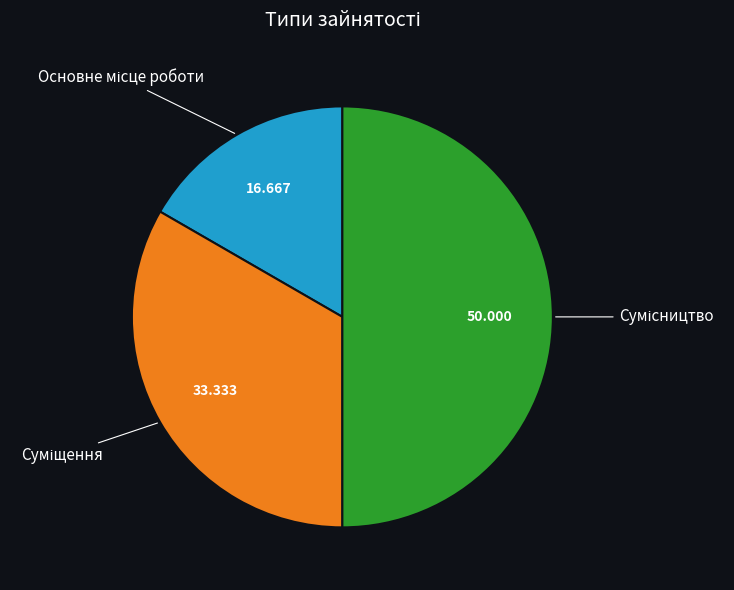

How many slices are in this pie chart?

3